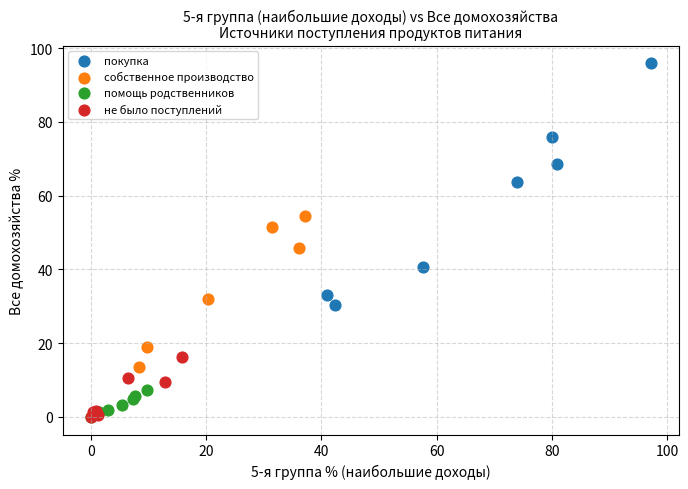

What are all the series names shown in the legend?

покупка, собственное производство, помощь родственников, не было поступлений